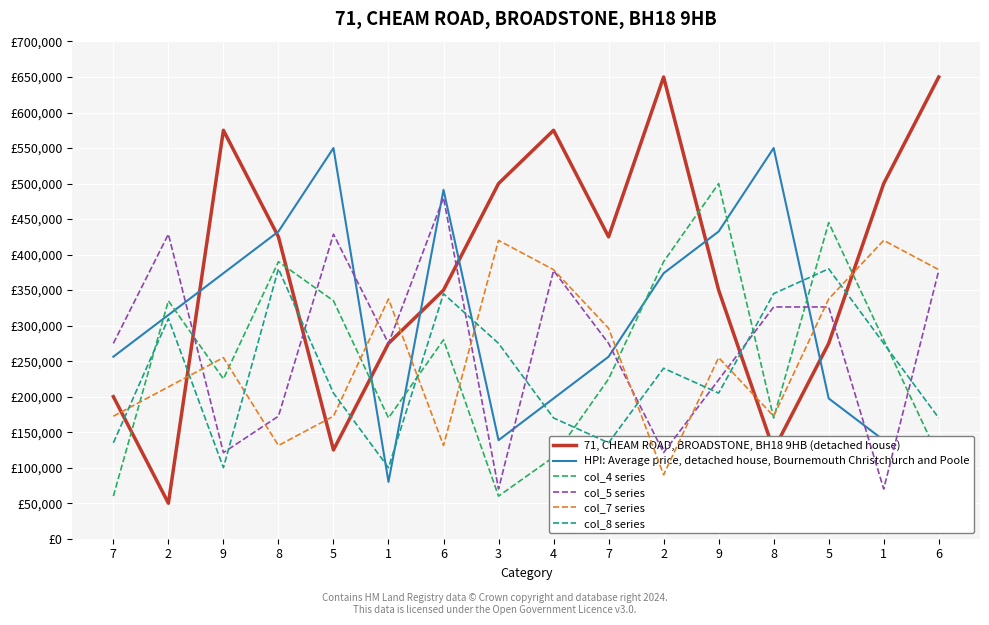

Which series changed the most between 4 and 7?

71, CHEAM ROAD, BROADSTONE, BH18 9HB (detached house)